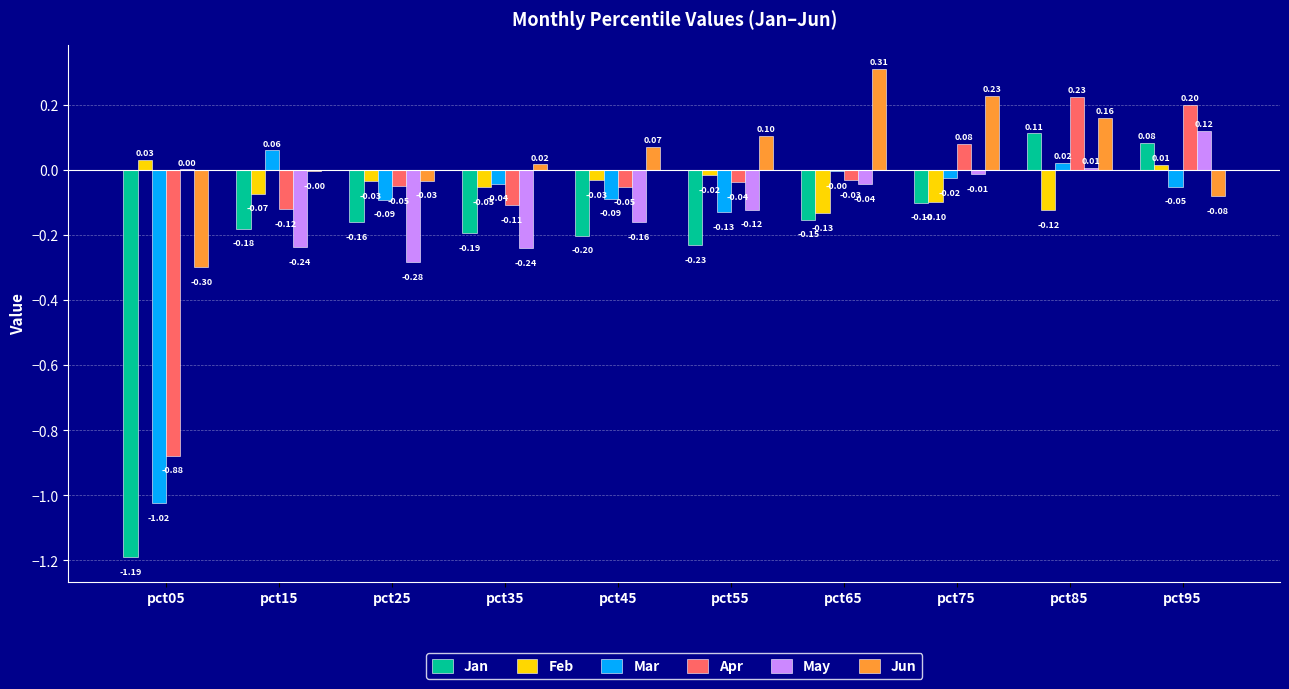

What is the sum of the May values at pct05 and pct25?

-0.3